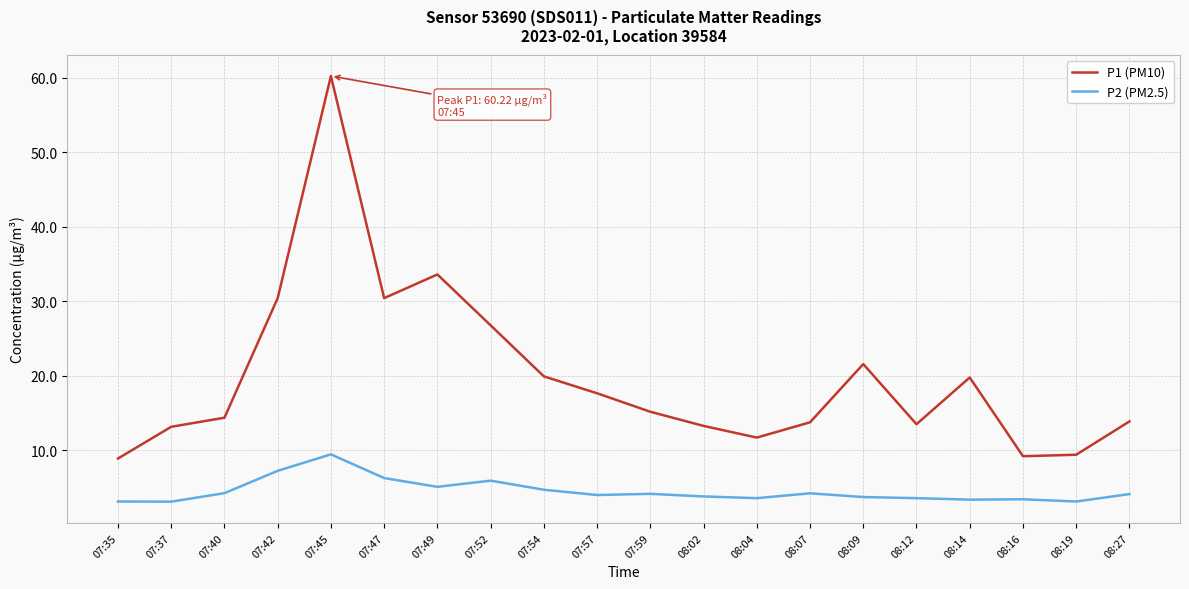

What is the difference between the P1 (PM10) values at 08:19 and 08:04?

2.3